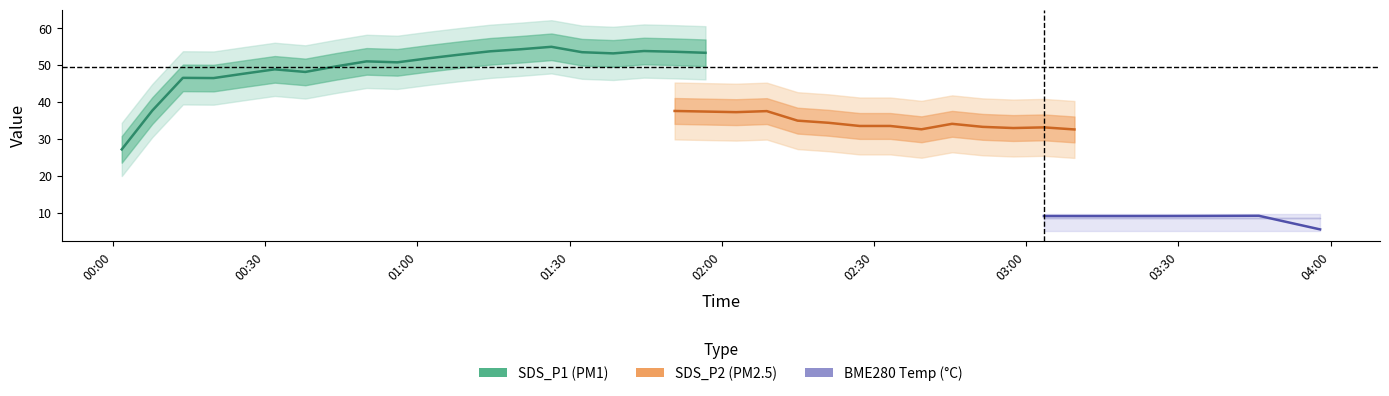

What is the highest value of the SDS_P1 (PM1) series?

55.0